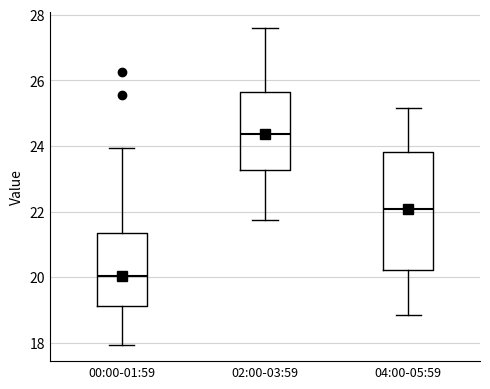

Reading left to right, read every box against the y-axis: the position of its median line, the range the box covers, and the ends of its whiskers. The values are not printed on the chart, so give them approximately, as read against the axis.

00:00-01:59: median 20.0, box 19.2 to 21.4, whiskers 18.0 to 24.0
02:00-03:59: median 24.4, box 23.2 to 25.6, whiskers 21.8 to 27.6
04:00-05:59: median 22.0, box 20.2 to 23.8, whiskers 18.8 to 25.2